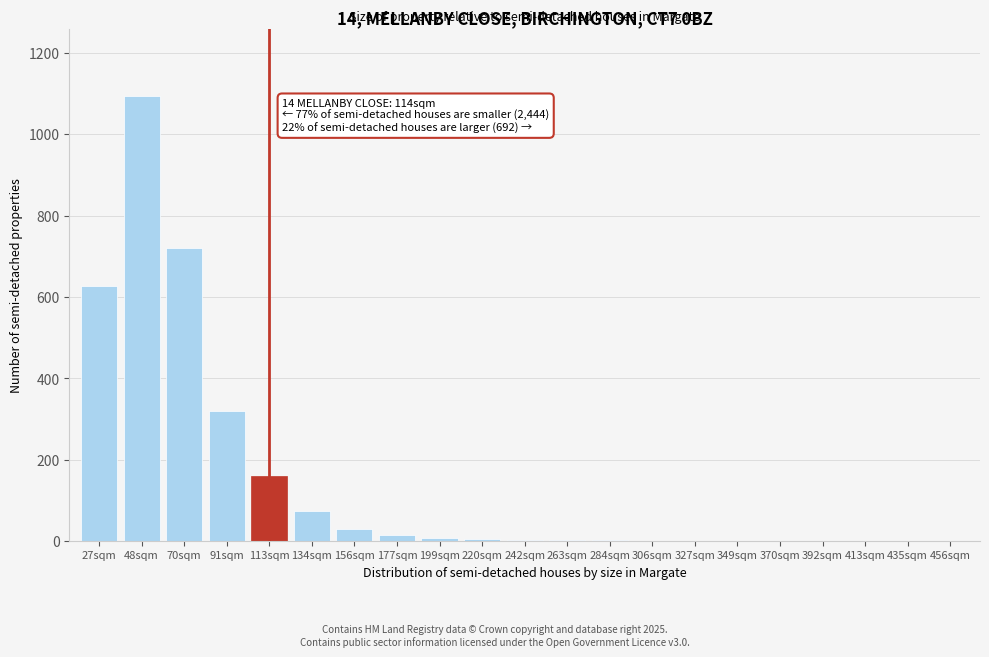

What is the maximum value shown in the chart?

1095